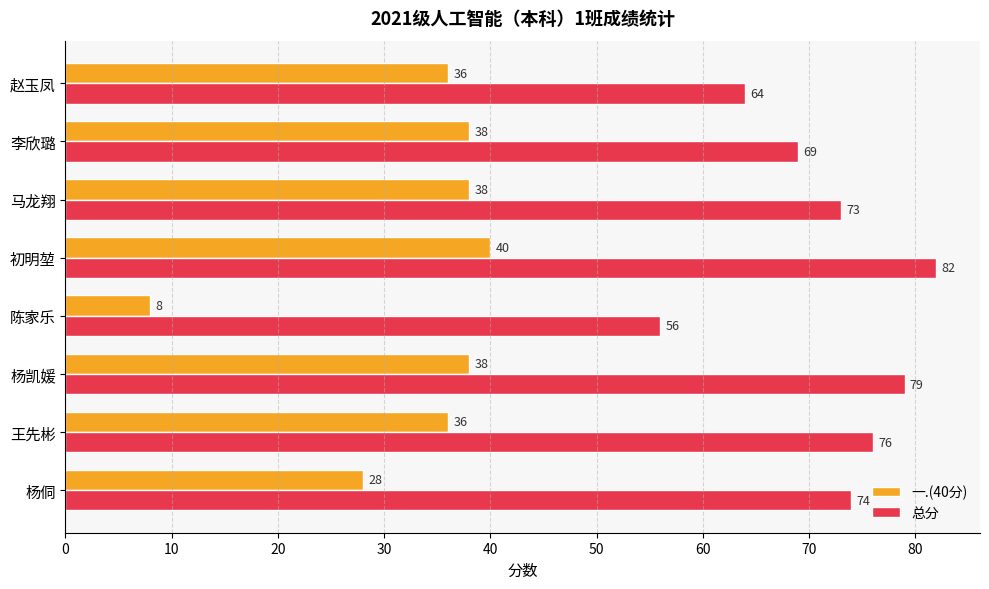

What is the difference between the maximum and second lowest values in the 一.(40分) series?

12